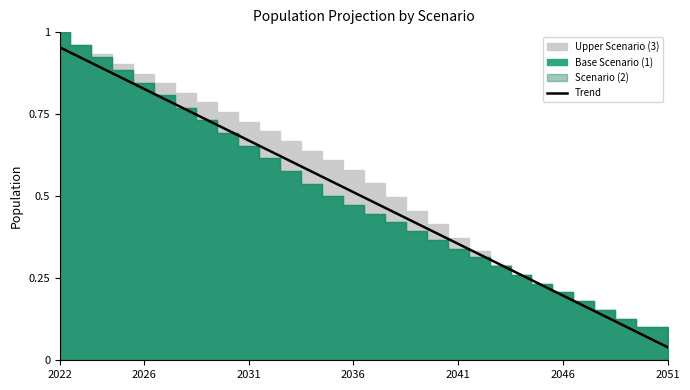

What is the sum of all values?

14.9